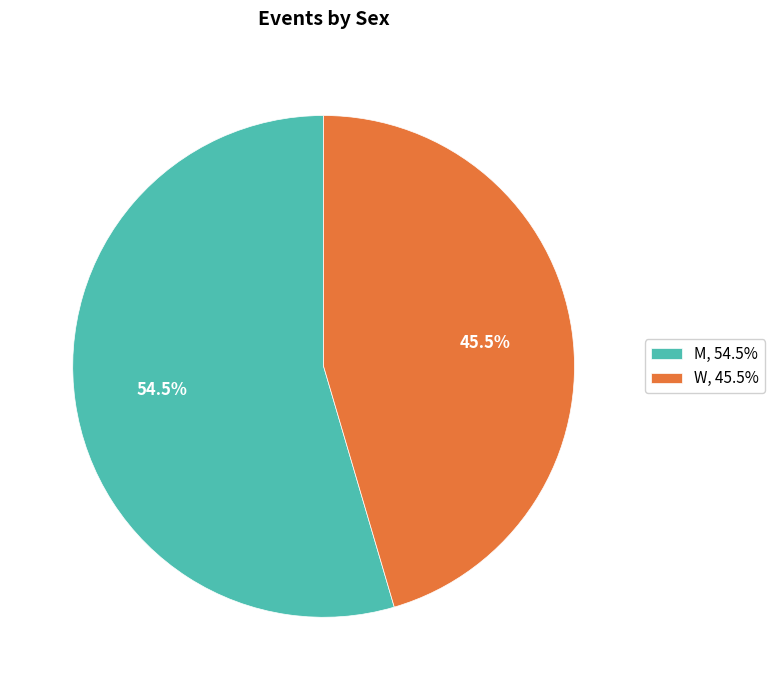

What is the total percentage of M, 54.5% and W, 45.5%?

100.0%